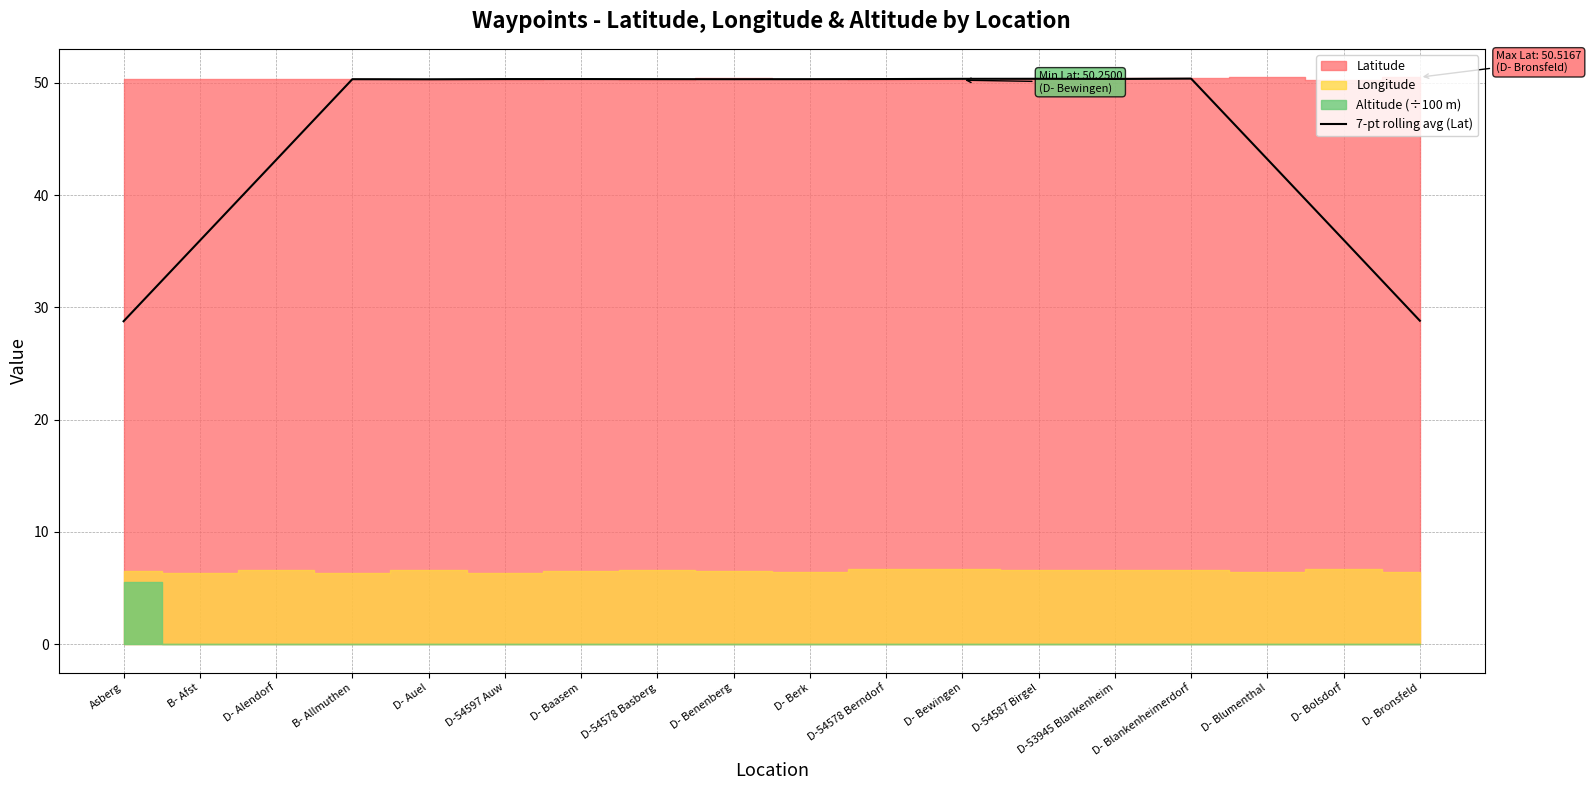

Where does the data first go above 50?

B- Allmuthen